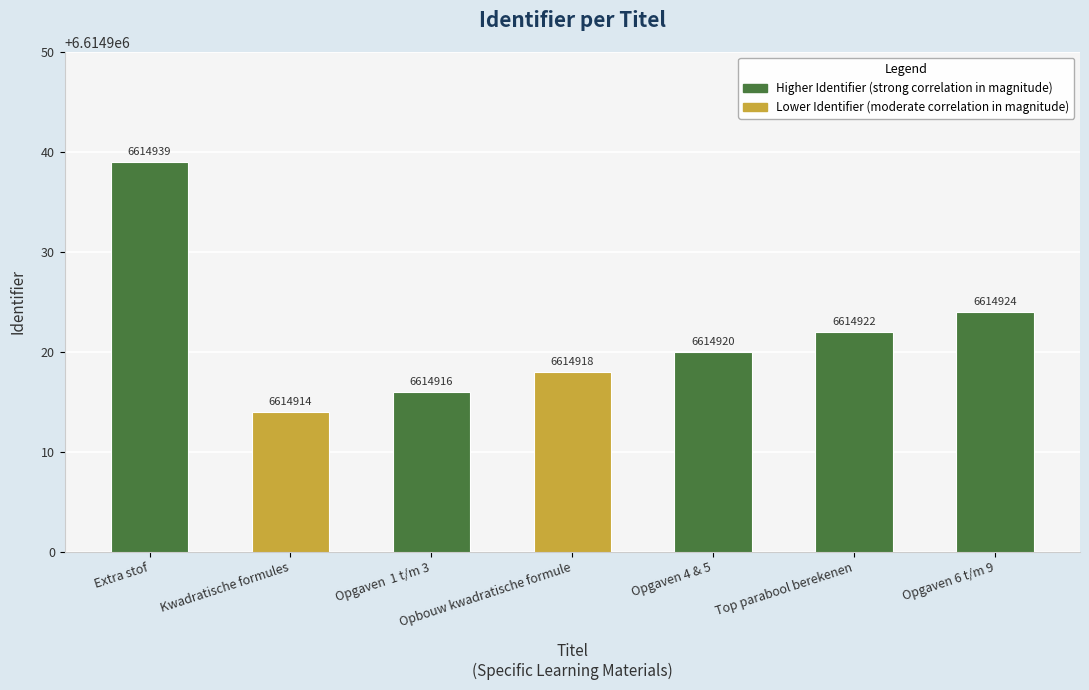

List the labels in order of value, largest first.

Extra stof, Opgaven 6 t/m 9, Top parabool berekenen, Opgaven 4 & 5, Opbouw kwadratische formule, Opgaven  1 t/m 3, Kwadratische formules